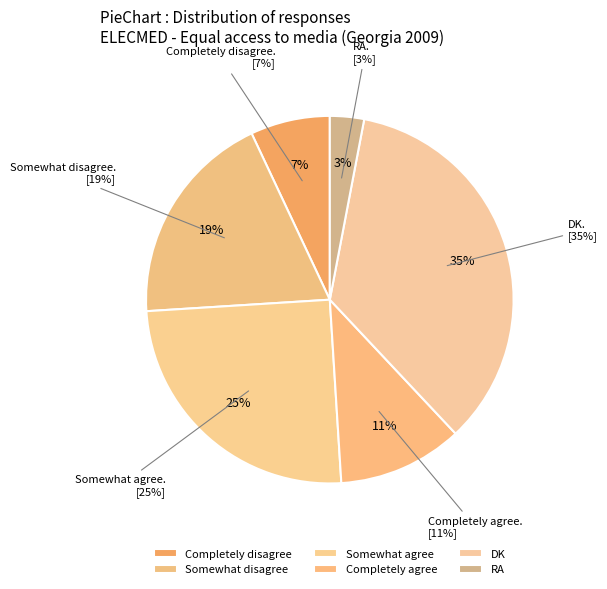

To the nearest percent, what is the average slice percentage?

17%